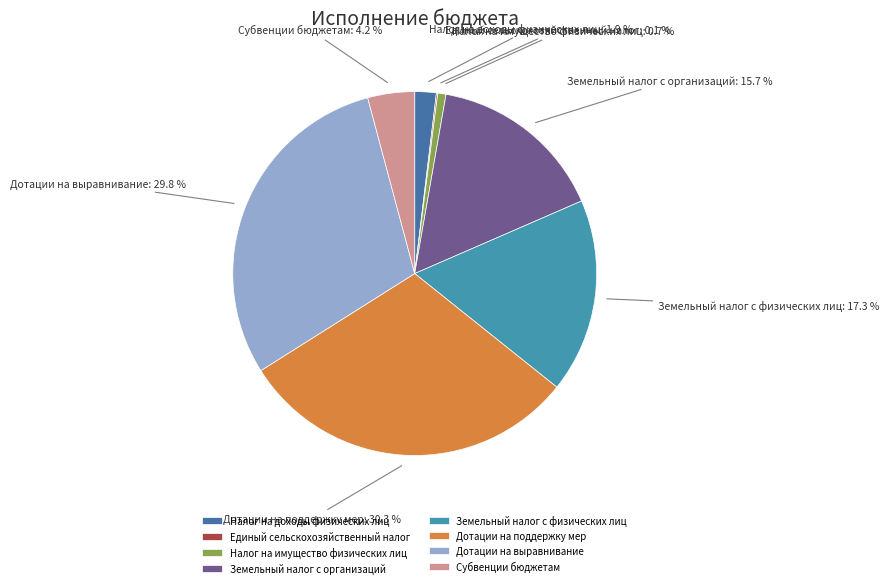

Does Дотации на поддержку мер account for over 50% of the chart?

No